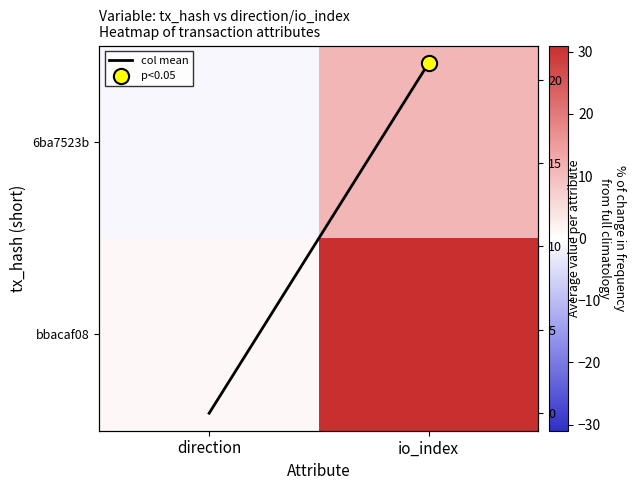

Which label corresponds to the smallest value in the chart?

direction